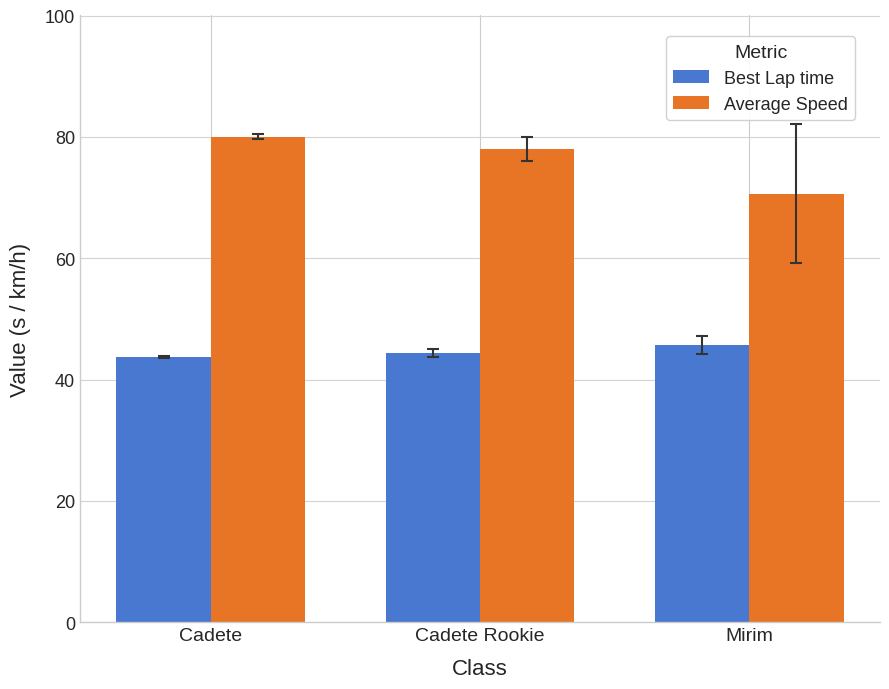

True or false: Average Speed has a value of 70.7 at Mirim.

True